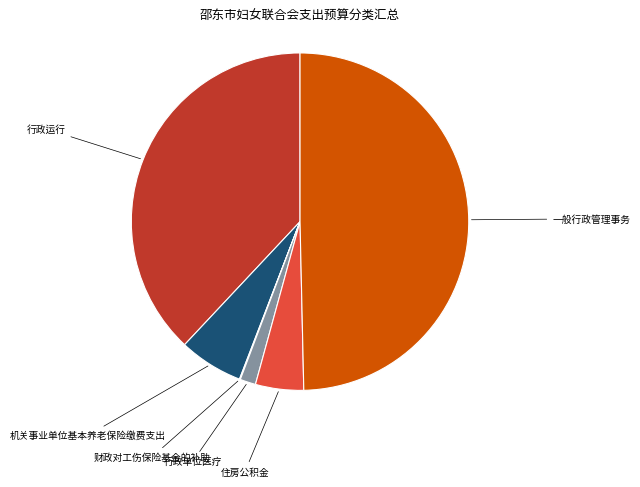

What is the largest slice in the pie chart?

一般行政管理事务